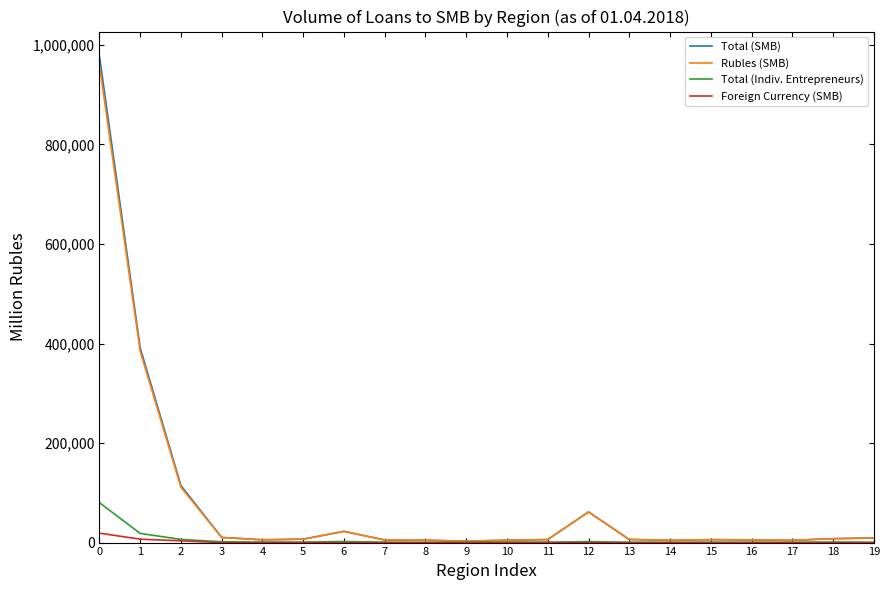

What is the greatest value displayed?

978066